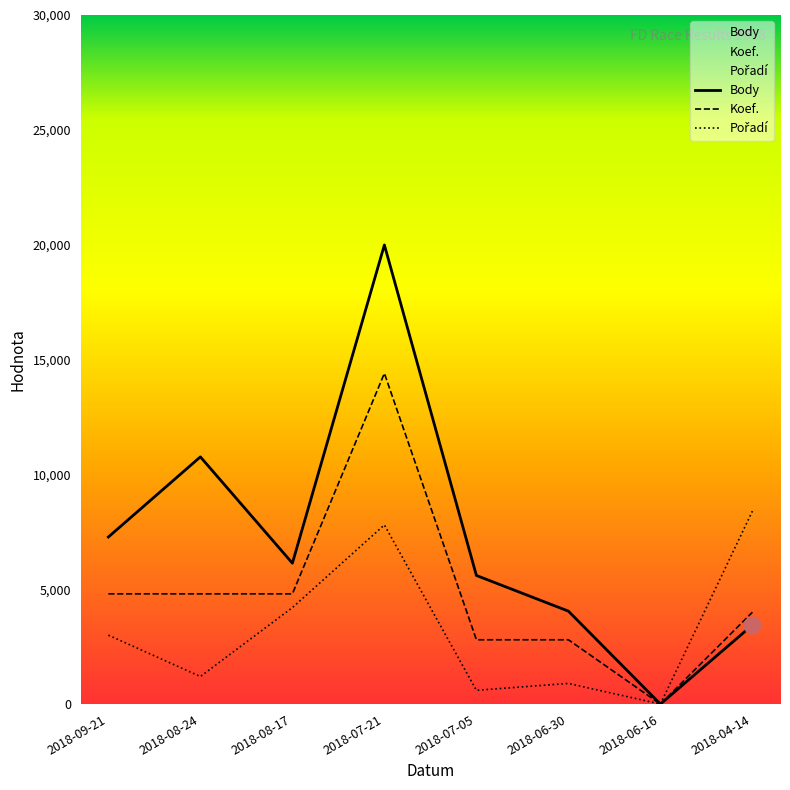

What is the sum of the Body values at 2018-08-24 and 2018-08-17?

16897